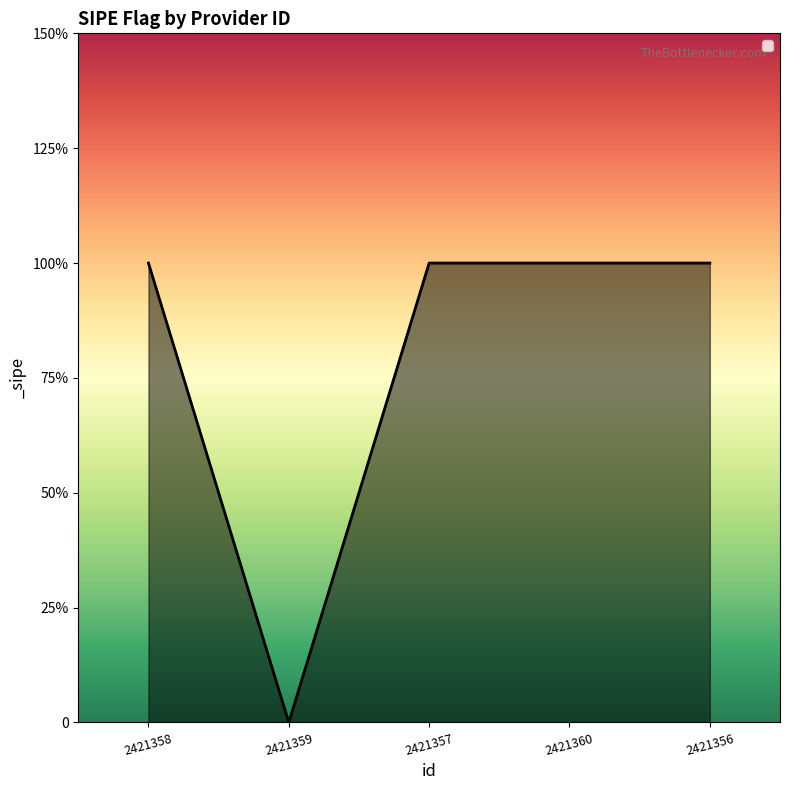

Does the chart have visible grid lines?

No